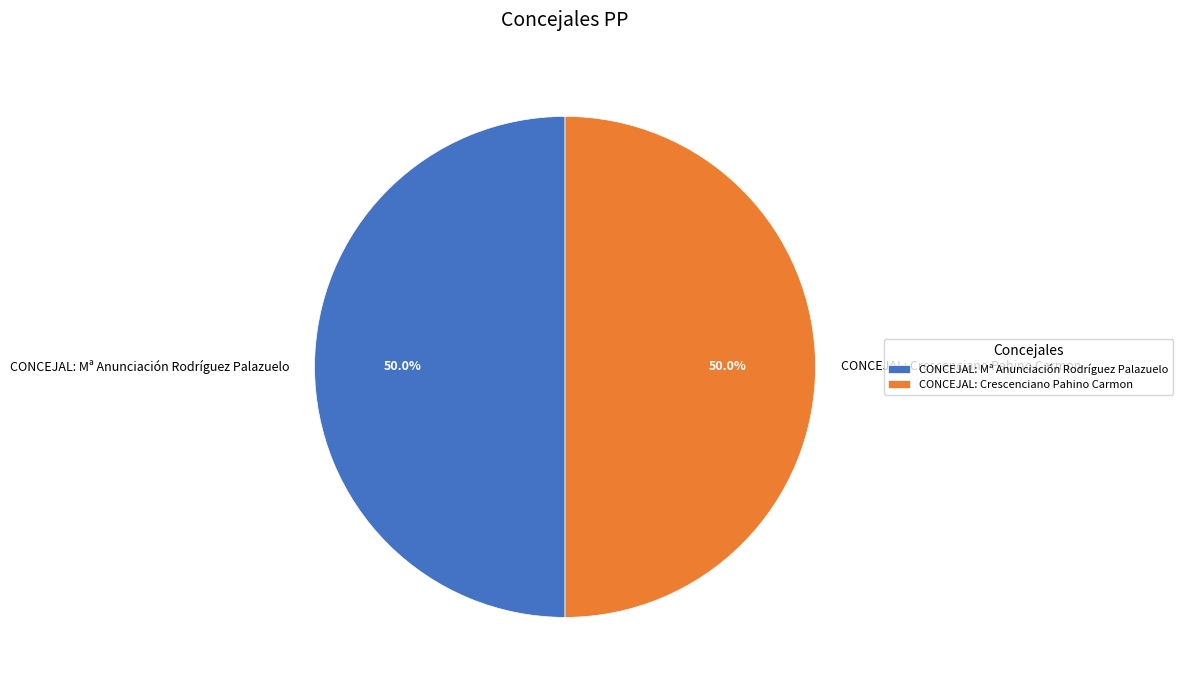

Approximately how many times larger is the value at CONCEJAL: Crescenciano Pahino Carmon compared to CONCEJAL: Mª Anunciación Rodríguez Palazuelo?

1.0